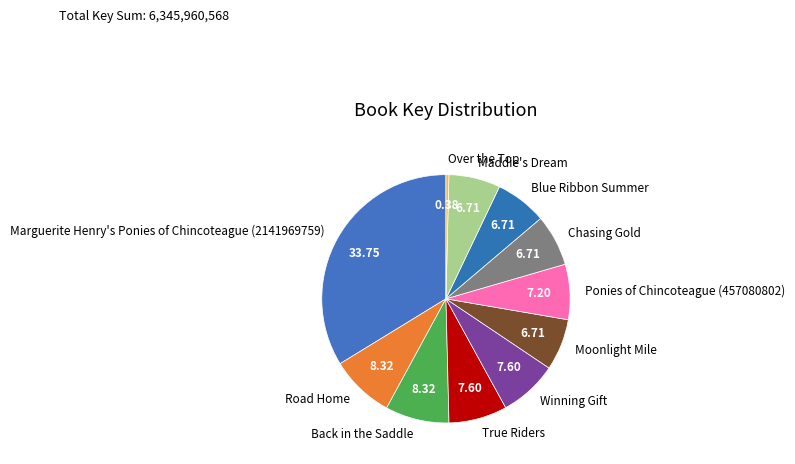

Between Road Home and True Riders, which is larger?

Road Home